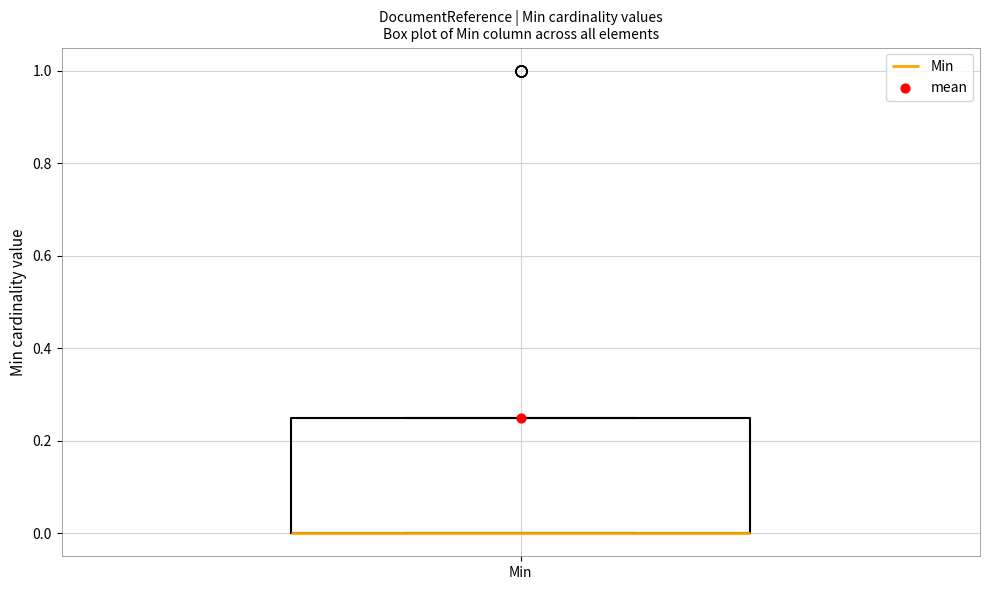

Where is the lower edge of the box for Min on the y-axis? The values are not printed on the chart, so give them approximately, as read against the axis.

0.00